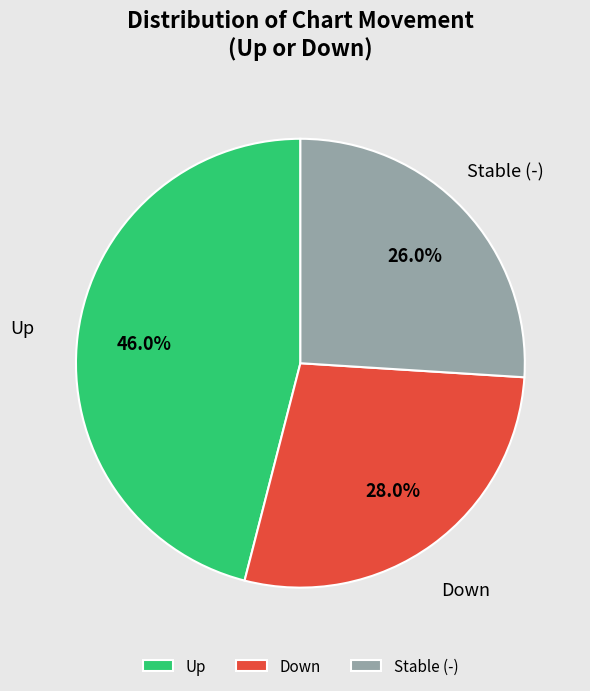

Does any single category account for the majority?

No